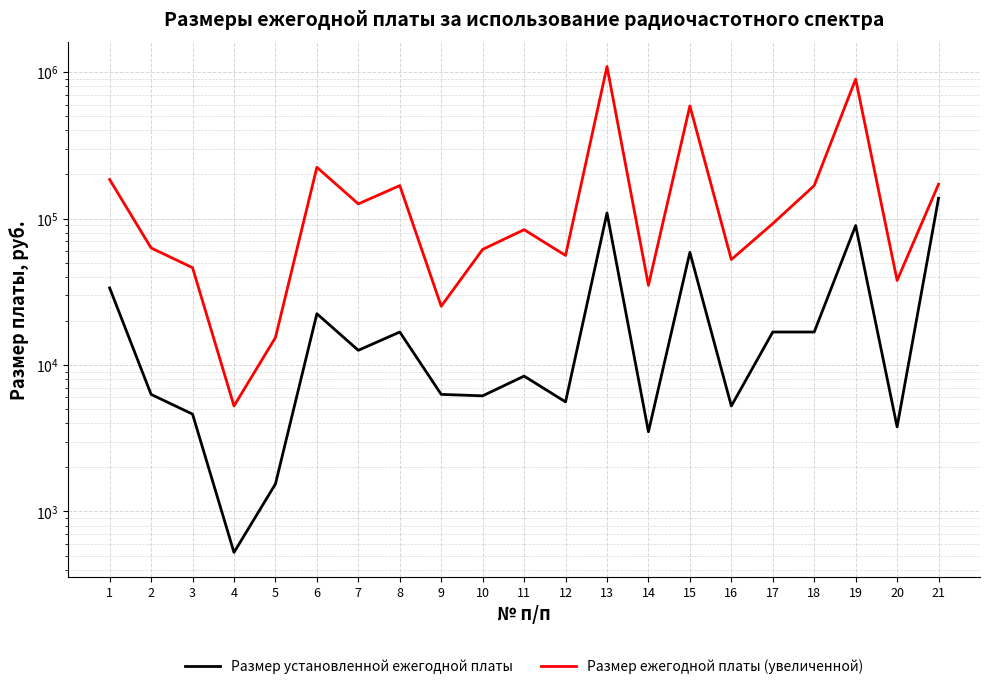

What is the value of the Размер ежегодной платы (увеличенной) point at the 7th from the left?

126000